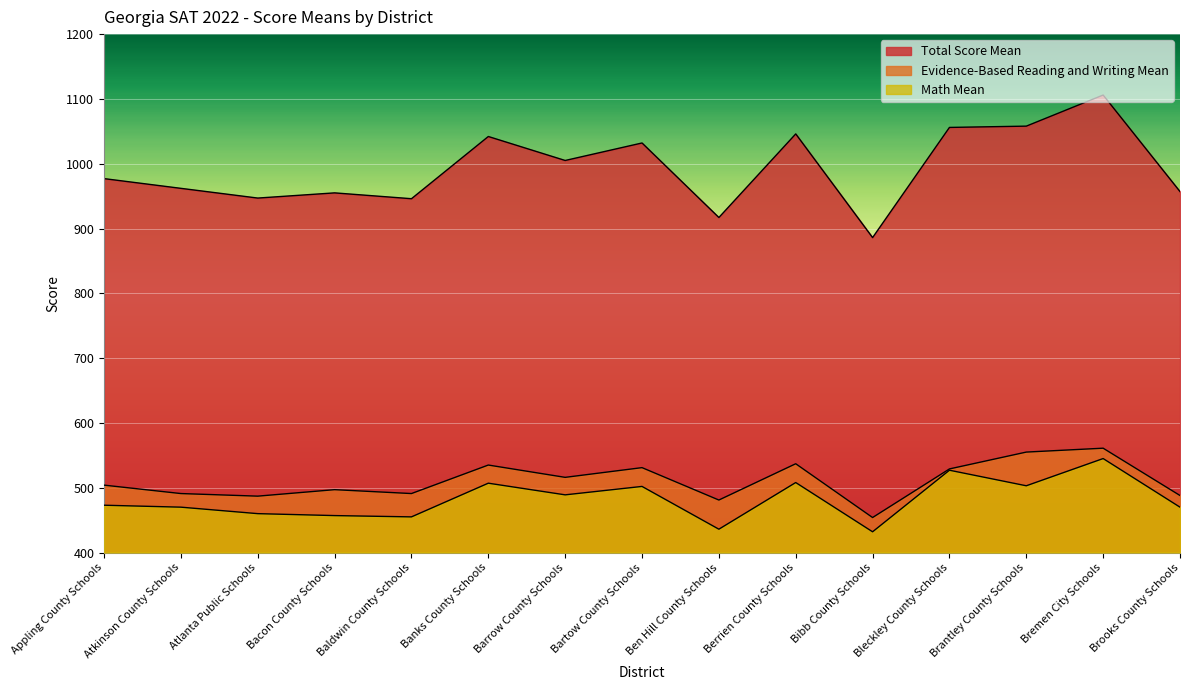

At which label does Math Mean reach its peak?

Bremen City Schools